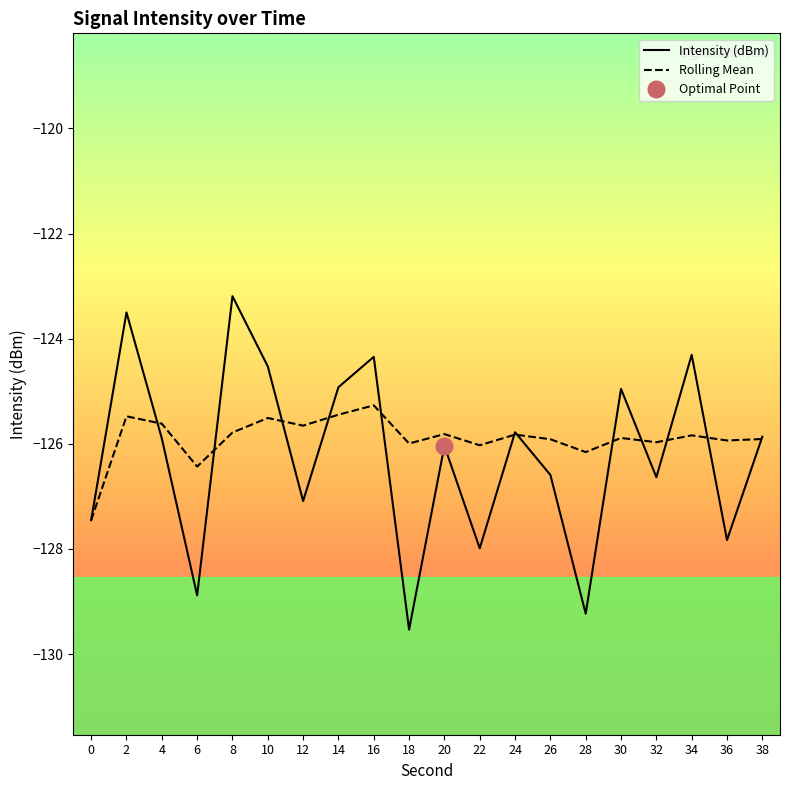

Does the chart display data point markers on the line(s)?

No